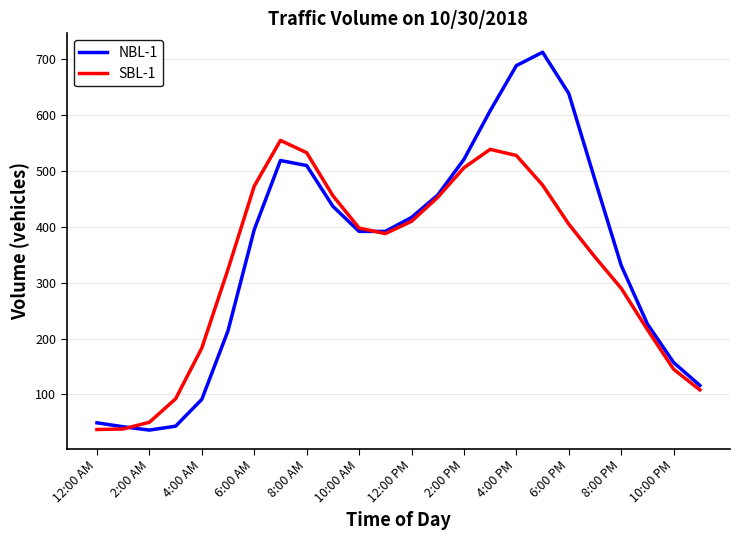

How many lines are shown in the chart?

2